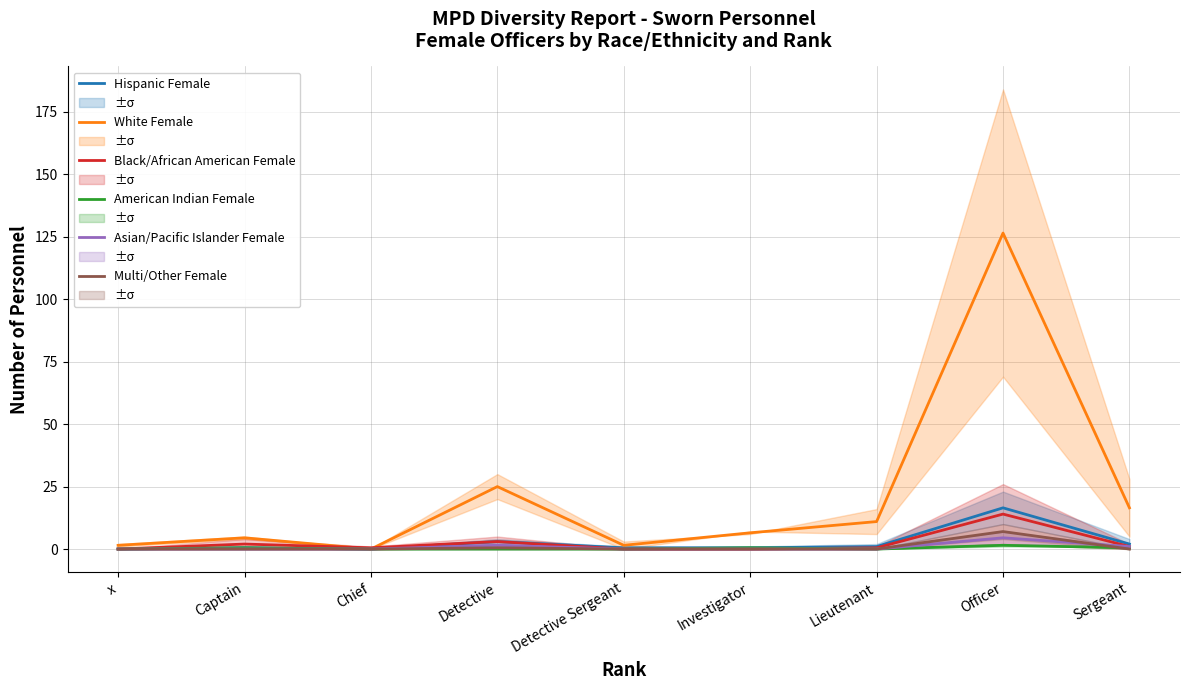

At which category does Asian/Pacific Islander Female reach its first local peak?

Detective